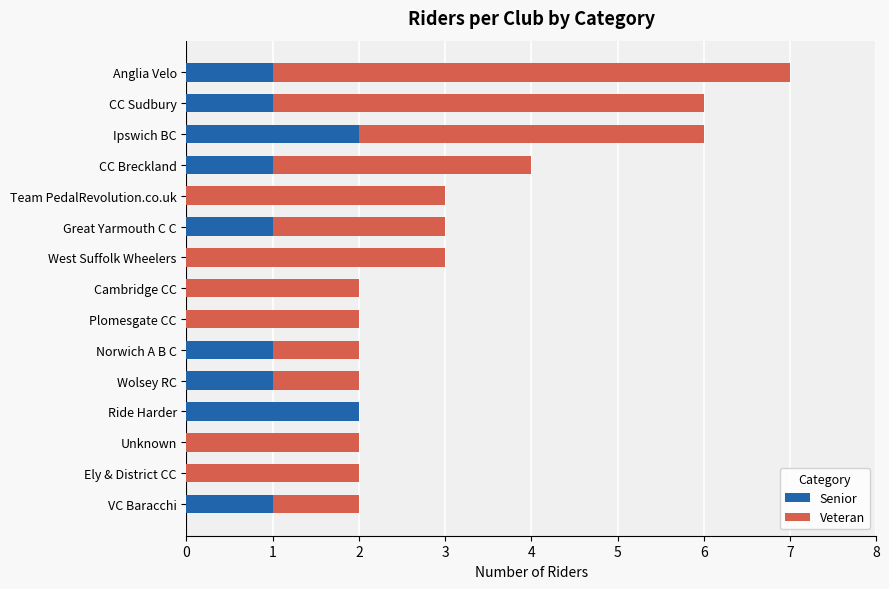

What are all the series names shown in the legend?

Senior, Veteran